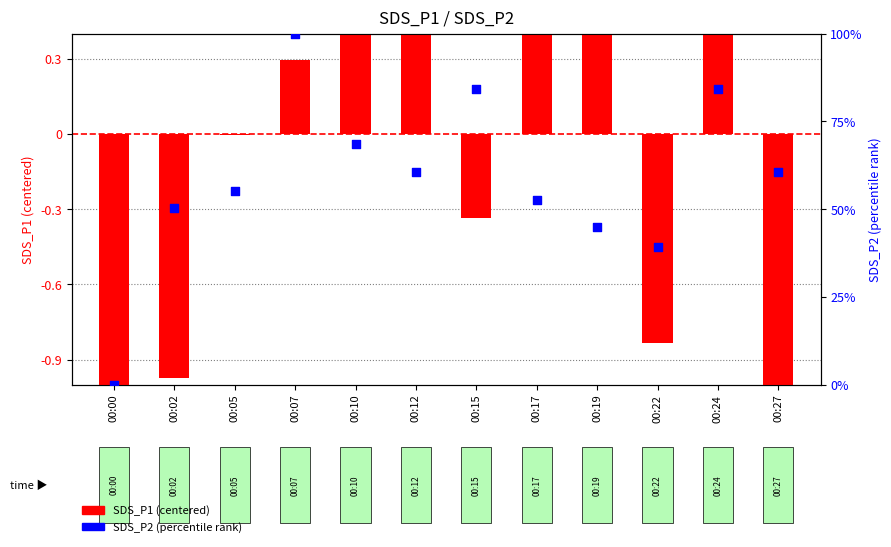

Which series contains the lowest Y value?

SDS_P1 (centered)